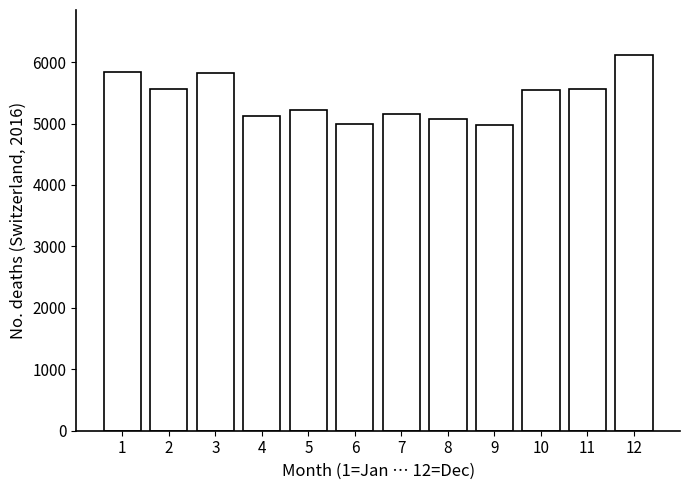

What is the value of the 1st bar from the left?

5831